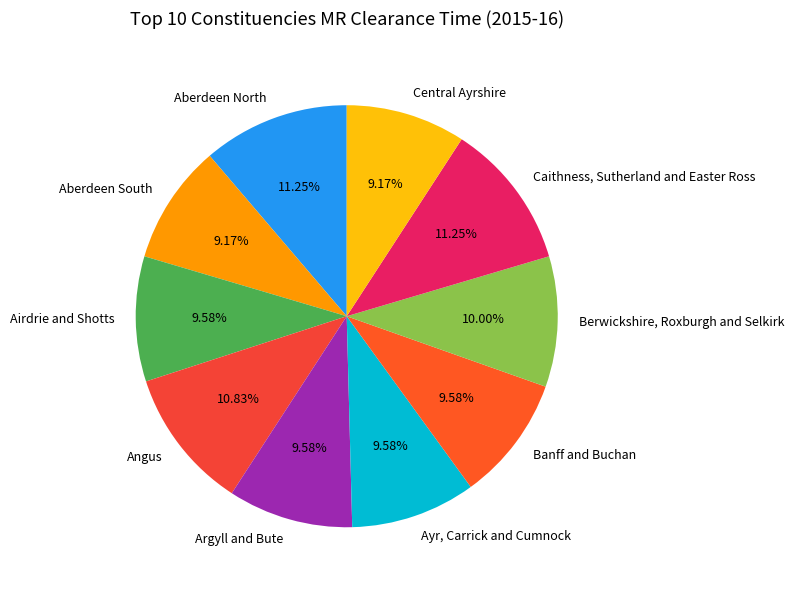

Which has a higher value, Aberdeen South or Berwickshire, Roxburgh and Selkirk?

Berwickshire, Roxburgh and Selkirk